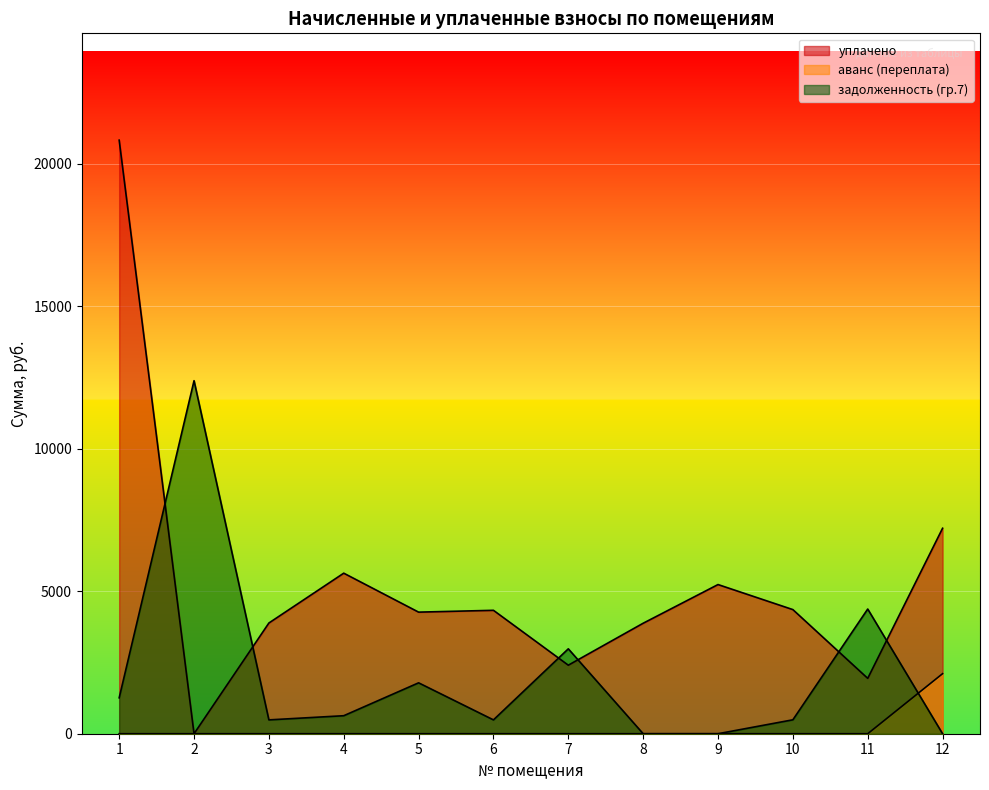

What is the greatest value displayed?

20825.8